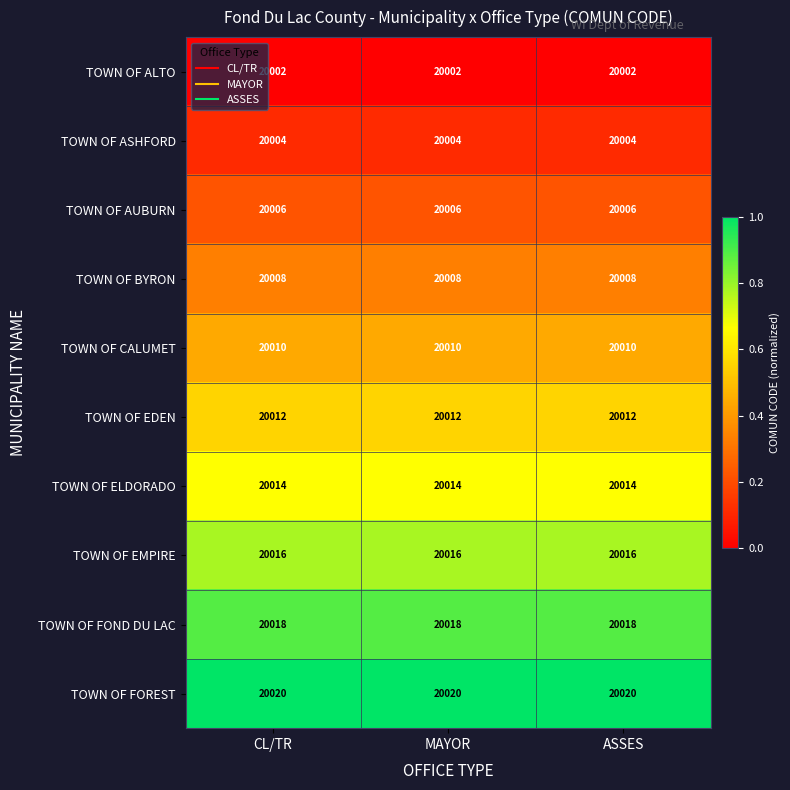

Is the value of TOWN OF BYRON at ASSES greater than the value of TOWN OF ASHFORD at CL/TR?

Yes